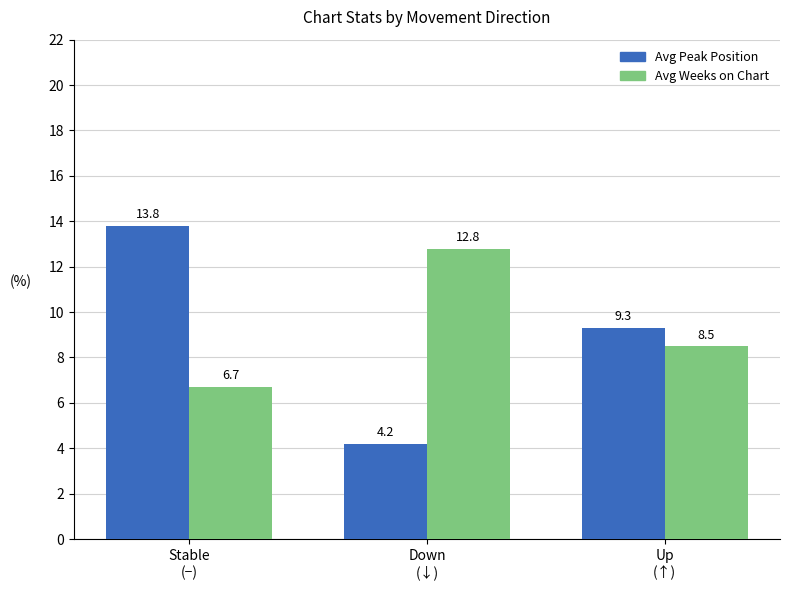

What is the average value of the Avg Weeks on Chart series?

9.3